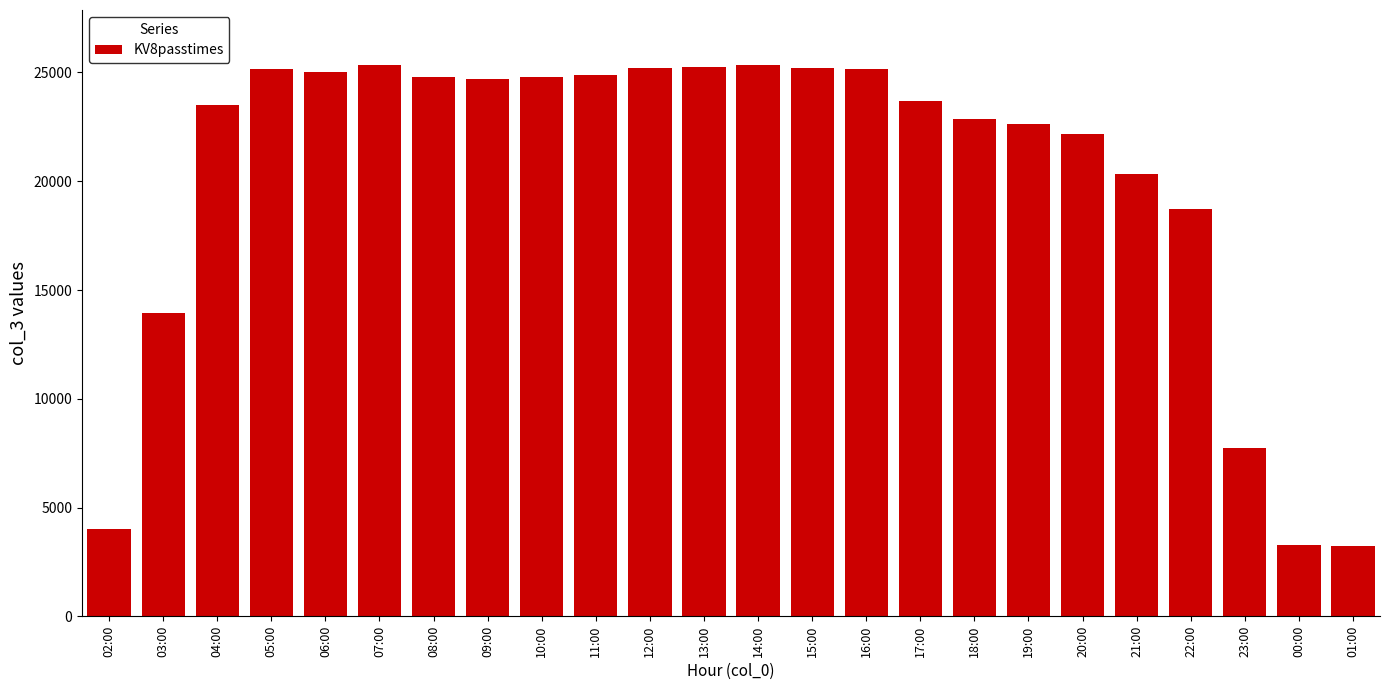

Is it true that the value at 07:00 is 33946?

False